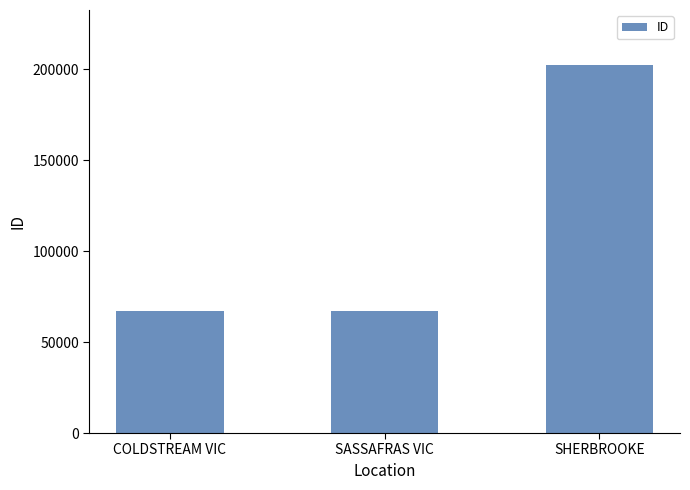

How many values are below 67005?

1